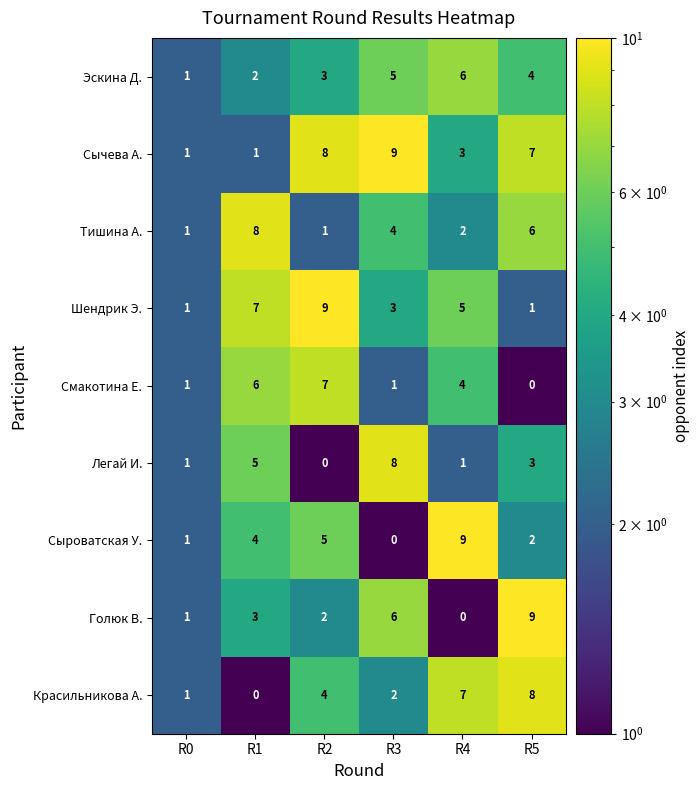

The Тишина А. series shows 0 at R2. True or false?

False